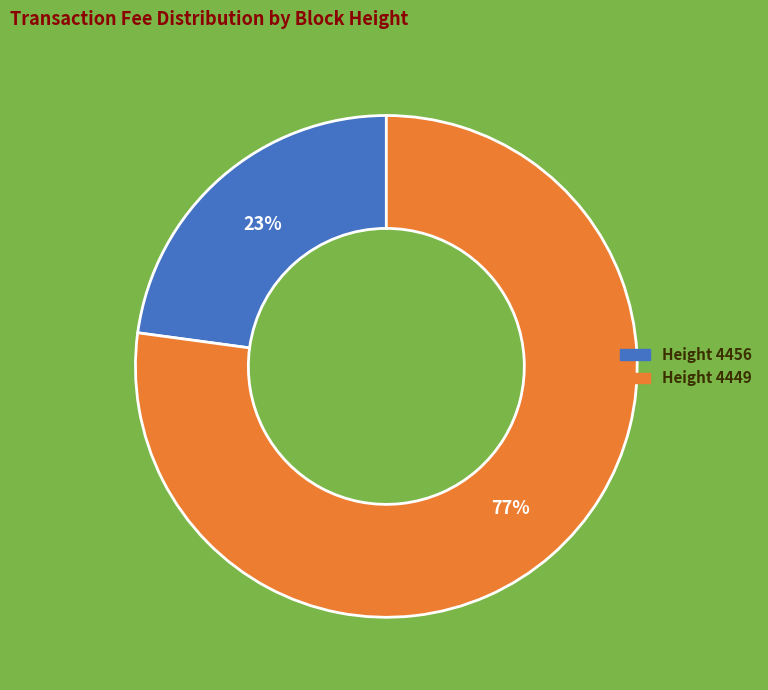

How many segments does this pie chart have?

2